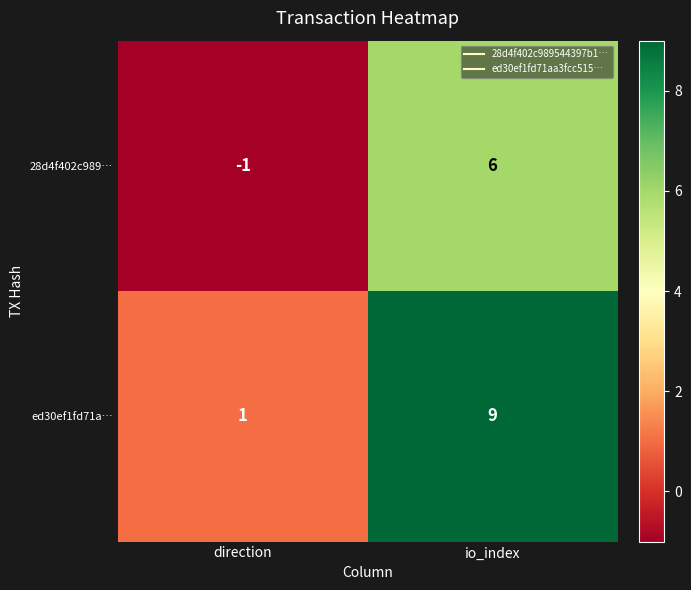

Where is 28d4f402c989… nearest to the value 2?

direction